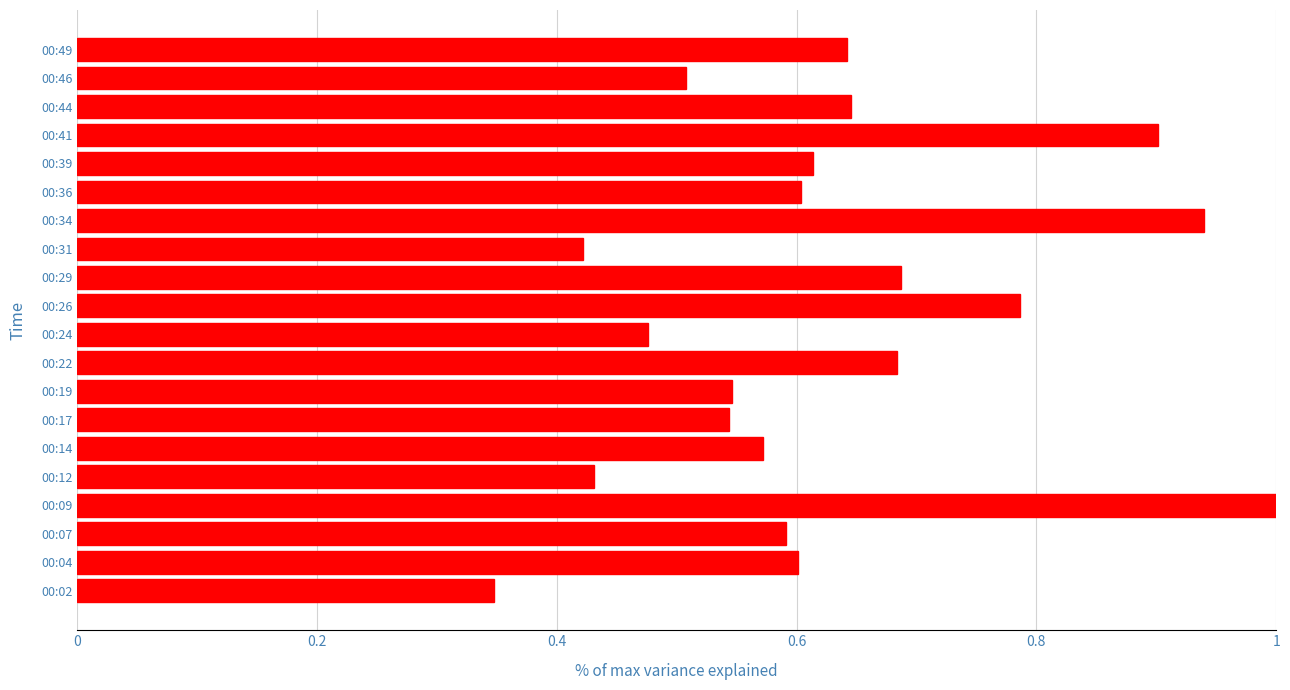

What is the sum of the values at 00:26 and 00:17?

1.3